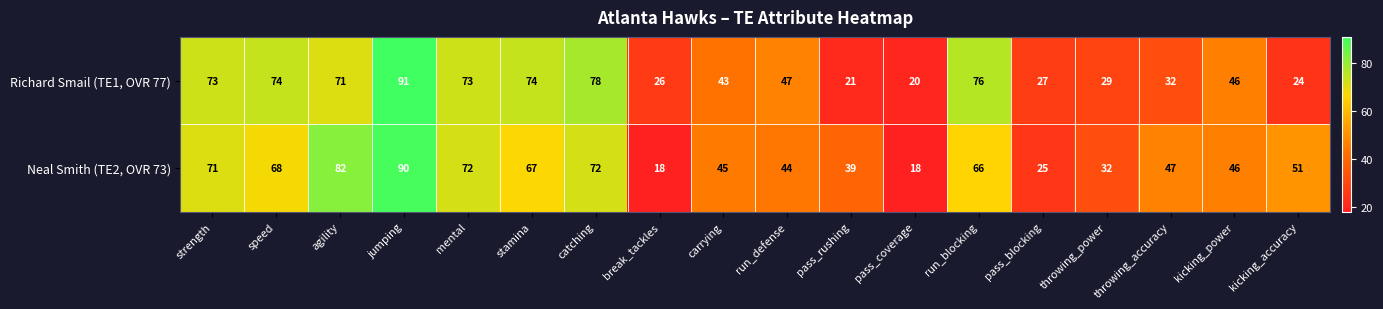

True or false: Richard Smail (TE1, OVR 77) has a value of 76 at run_blocking.

True